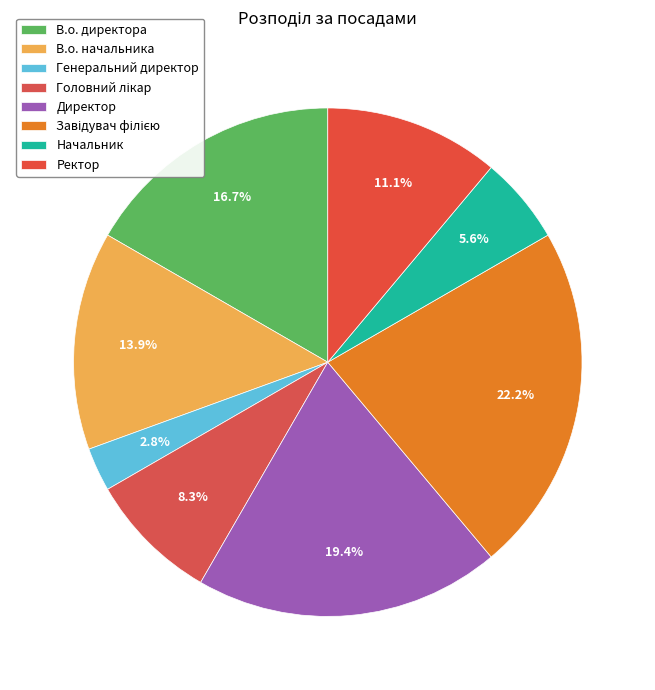

Count the number of slices in the pie.

8